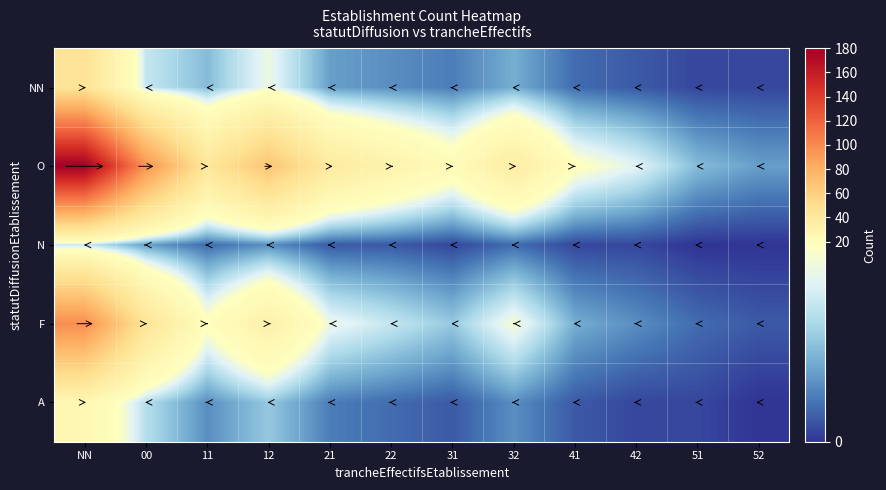

At which category is the sum across all series the highest?

NN